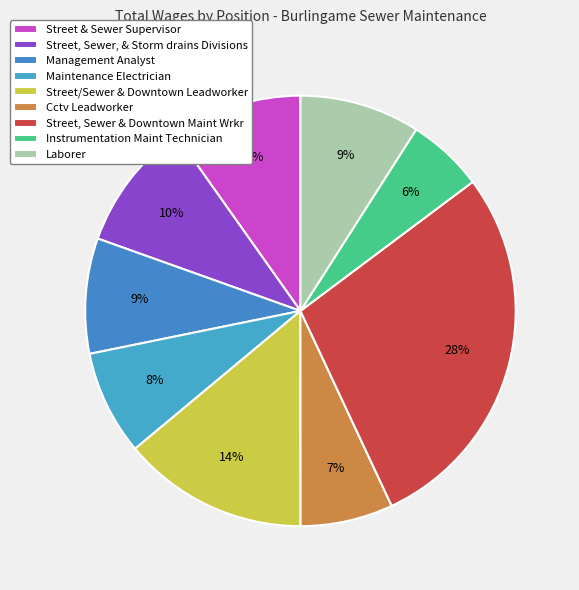

How many slices are in this pie chart?

9